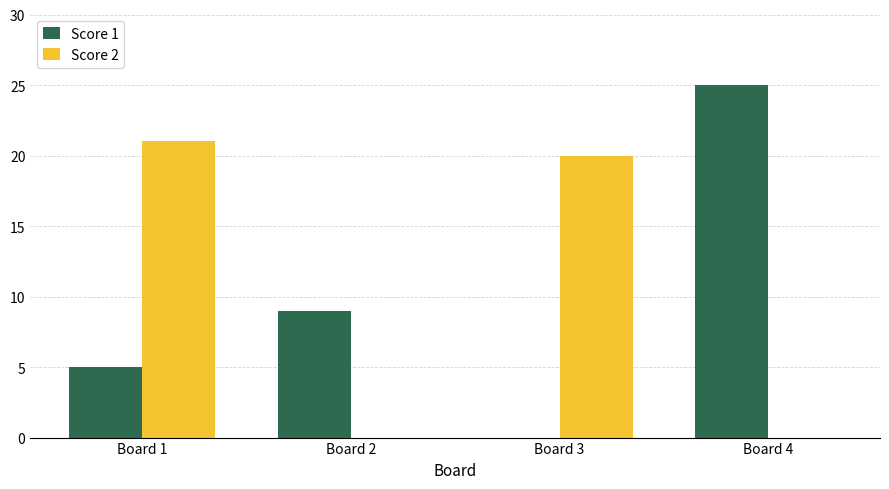

Reading left to right, transcribe all the data shown in this chart.

Score 1: Board 1=5	Board 2=9	Board 3=0	Board 4=25
Score 2: Board 1=21	Board 2=0	Board 3=20	Board 4=0